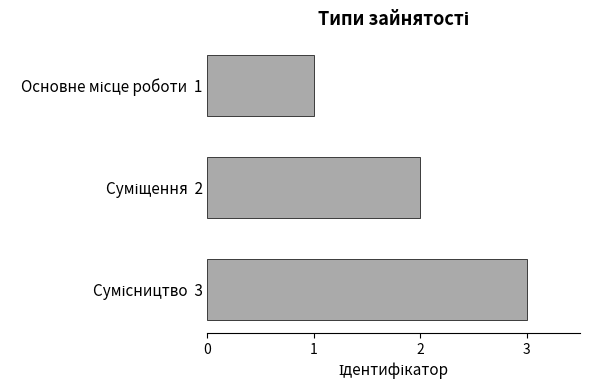

What is the minimum value shown in the chart?

1